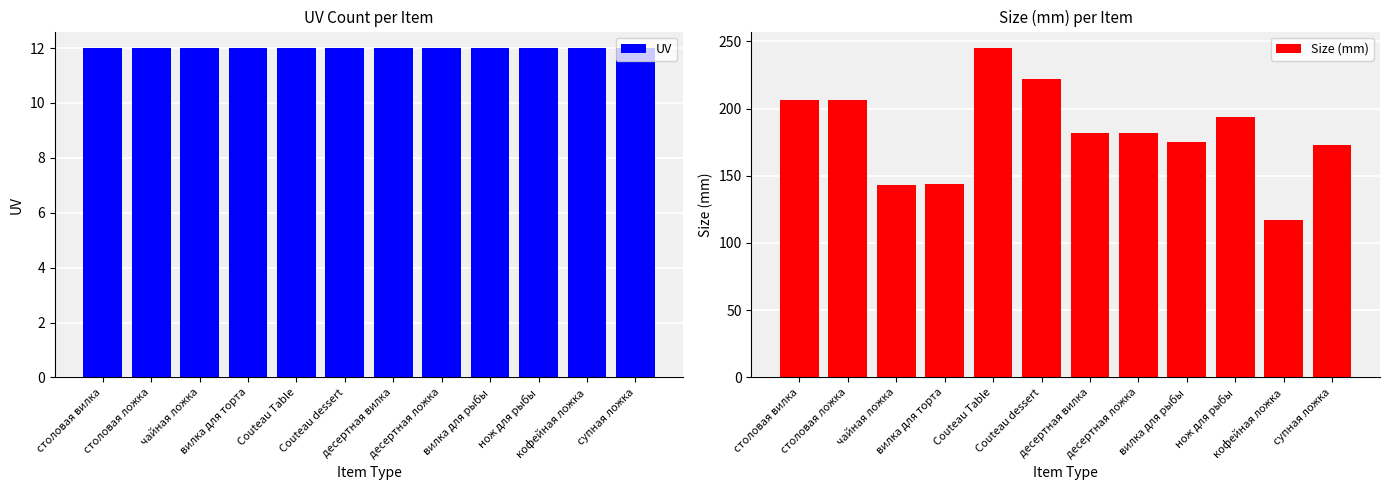

Does the chart contain any negative values?

No